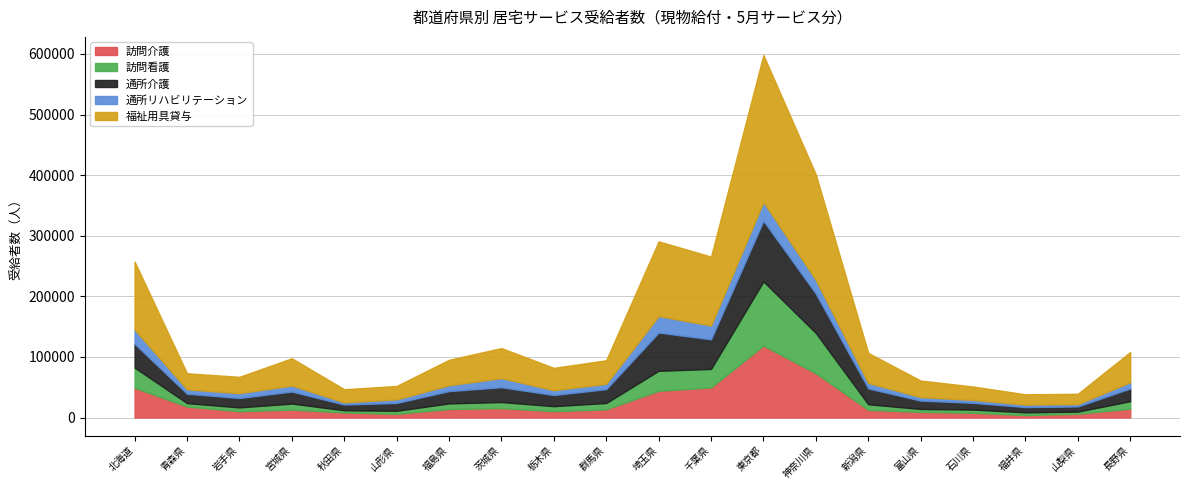

Which series has the largest total across all categories?

福祉用具貸与